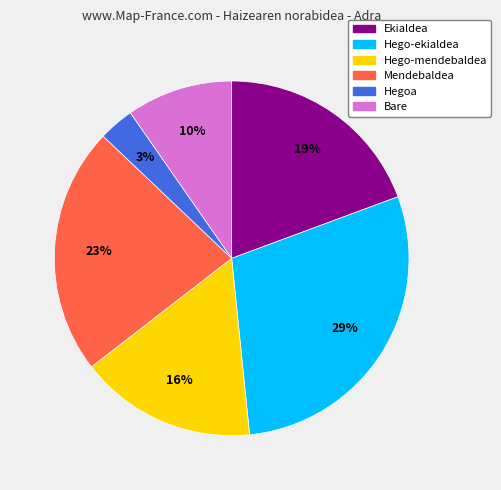

Rank the categories by value from lowest to highest.

Hegoa, Bare, Hego-mendebaldea, Ekialdea, Mendebaldea, Hego-ekialdea